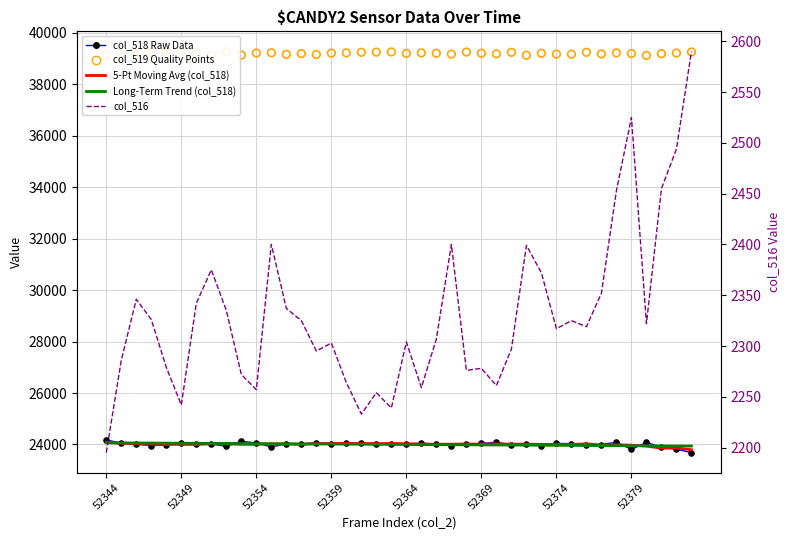

Which series has the largest Y range (max minus min)?

col_518 Raw Data